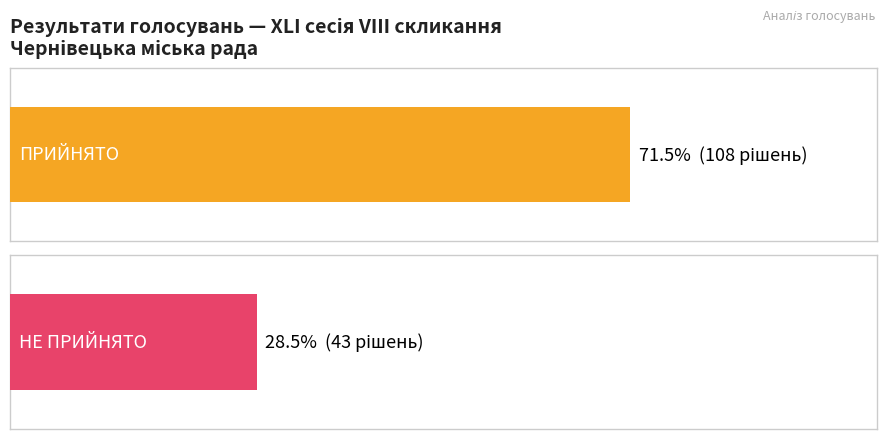

At which category does the chart reach its peak across all series?

ПРИЙНЯТО